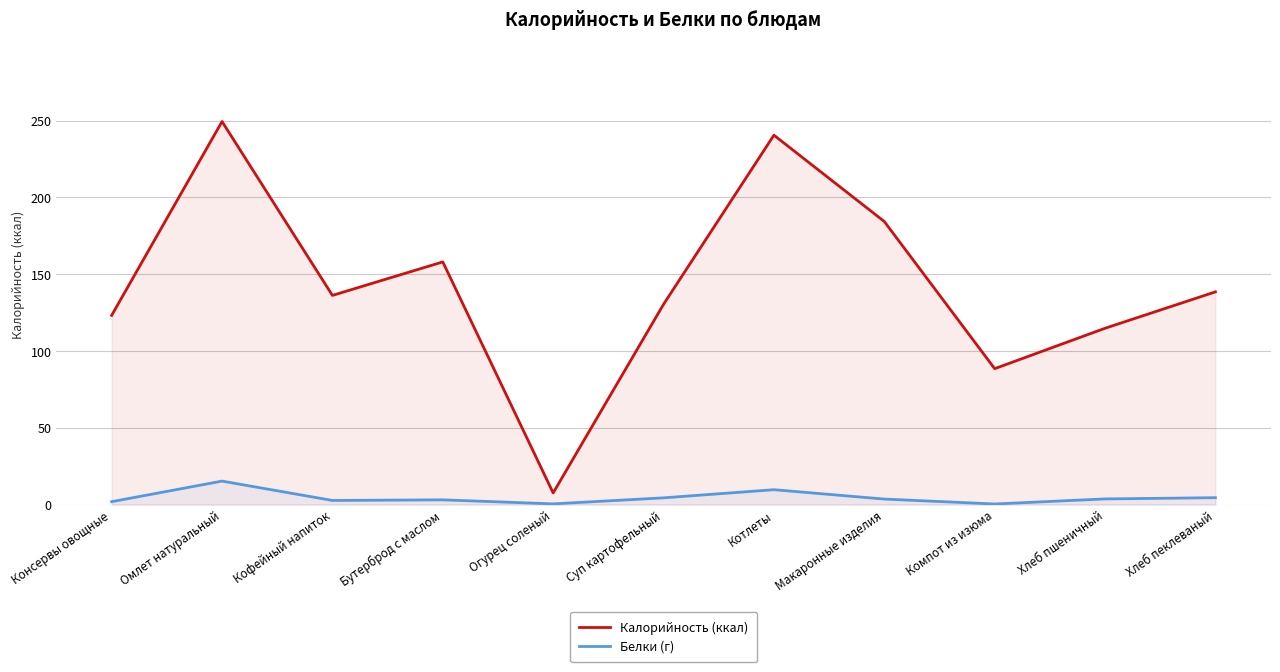

Between Омлет натуральный and Макаронные изделия, which series saw the biggest shift?

Калорийность (ккал)